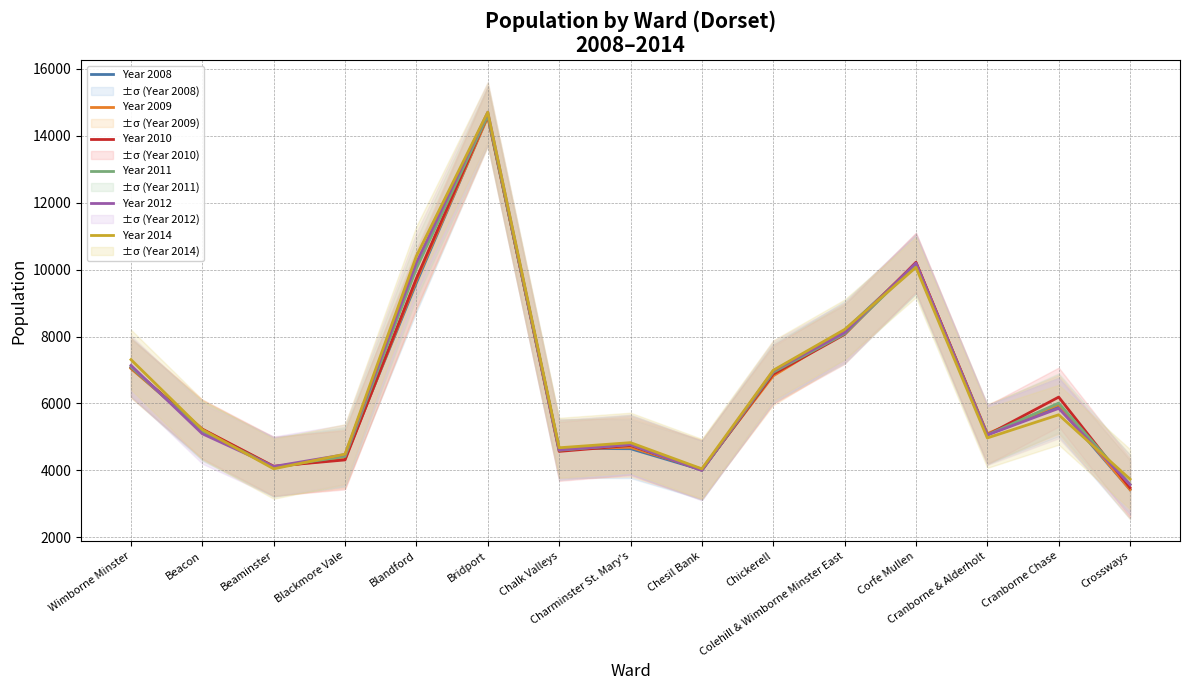

The Year 2010 series shows 1594 at Wimborne Minster. True or false?

False